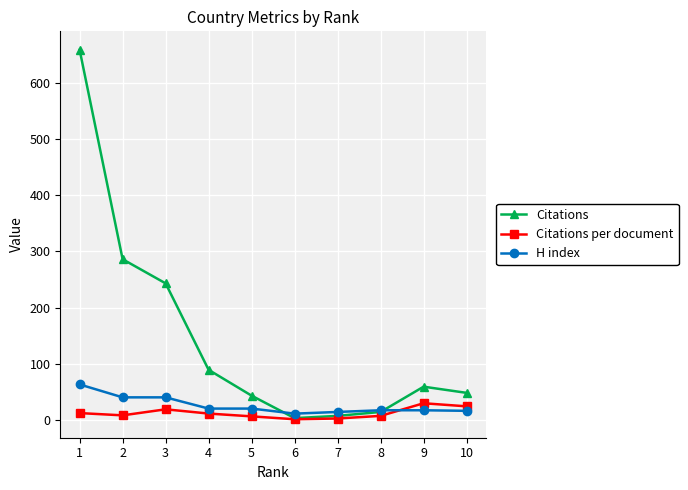

Between 1 and 7, which series saw the biggest shift?

Citations